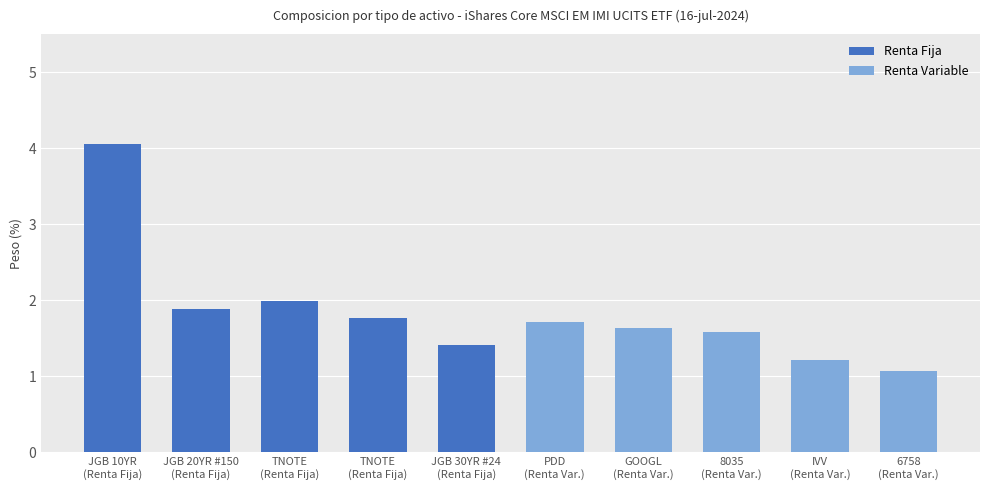

The Renta Fija series shows 1.8 at TNOTE
(Renta Fija). True or false?

True